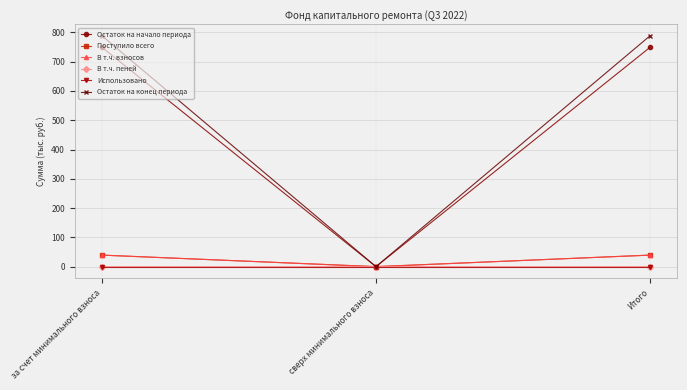

Between сверх минимального взноса and Итого, which series saw the biggest shift?

Остаток на конец периода